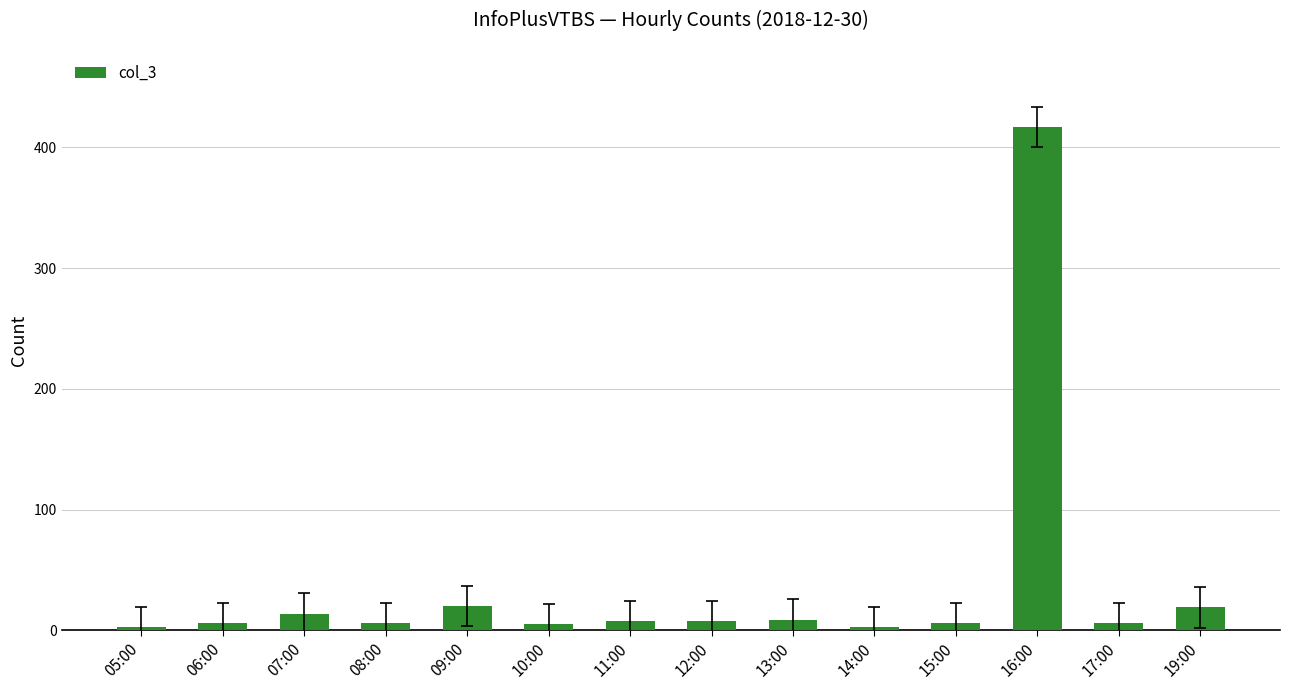

What is the maximum value shown in the chart?

417